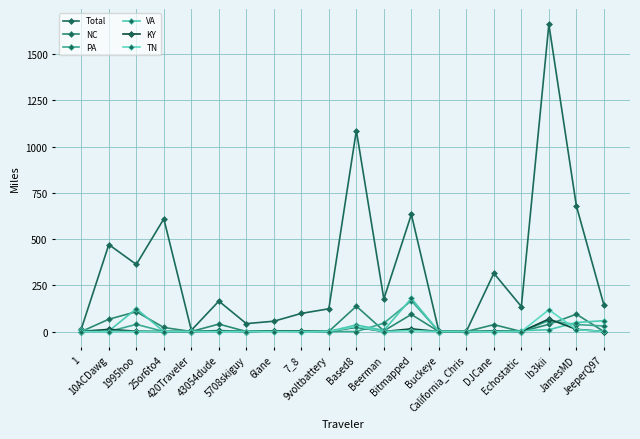

Count the number of data series in this chart.

6